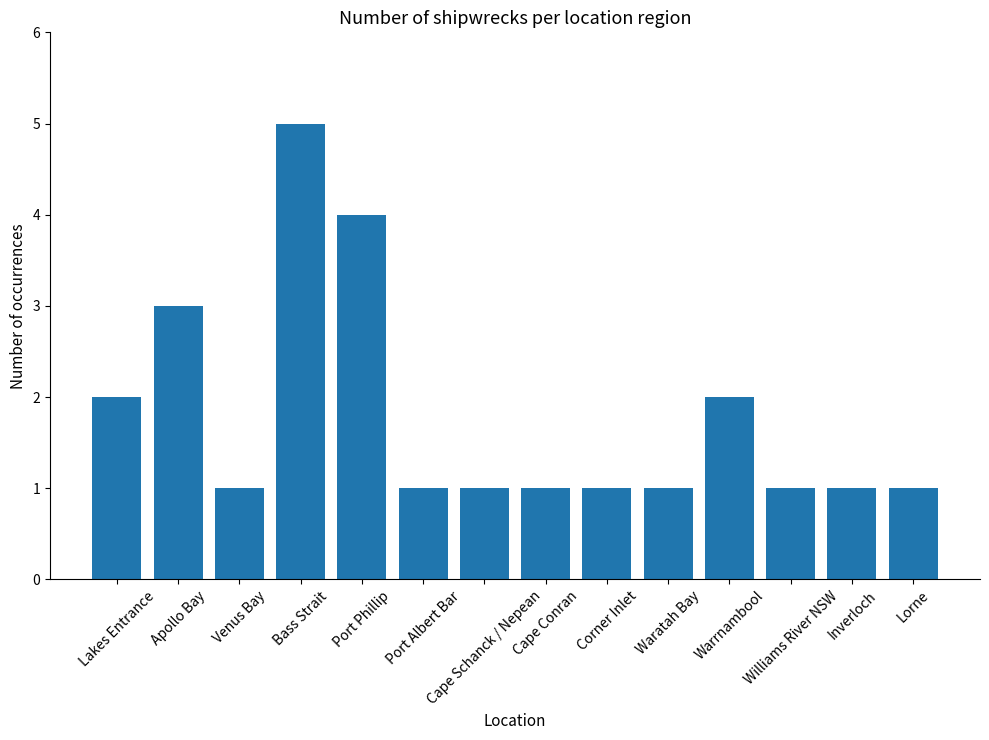

At which label is the value closest to 3?

Apollo Bay